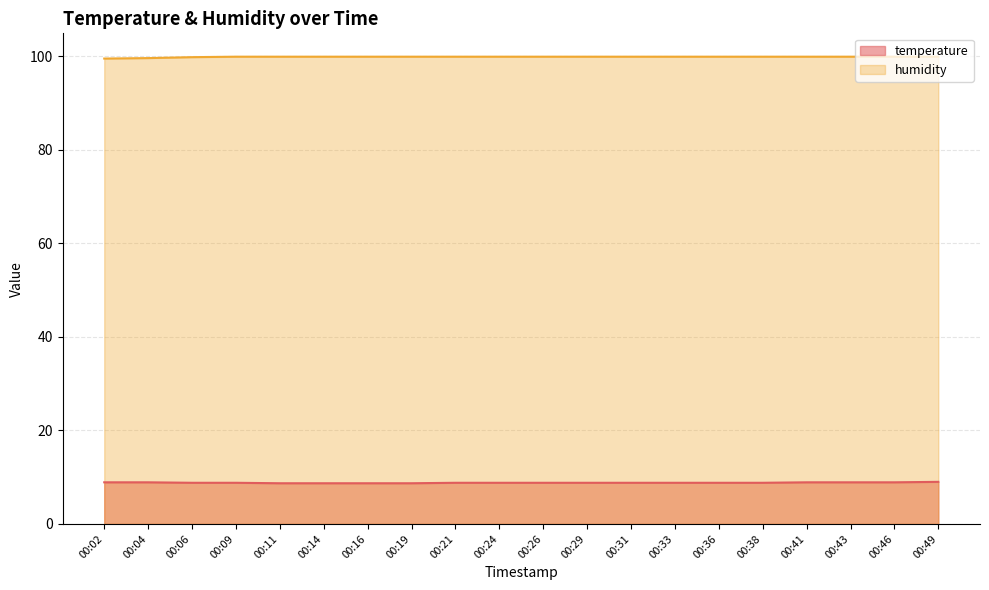

True or false: temperature and humidity cross at least once.

False